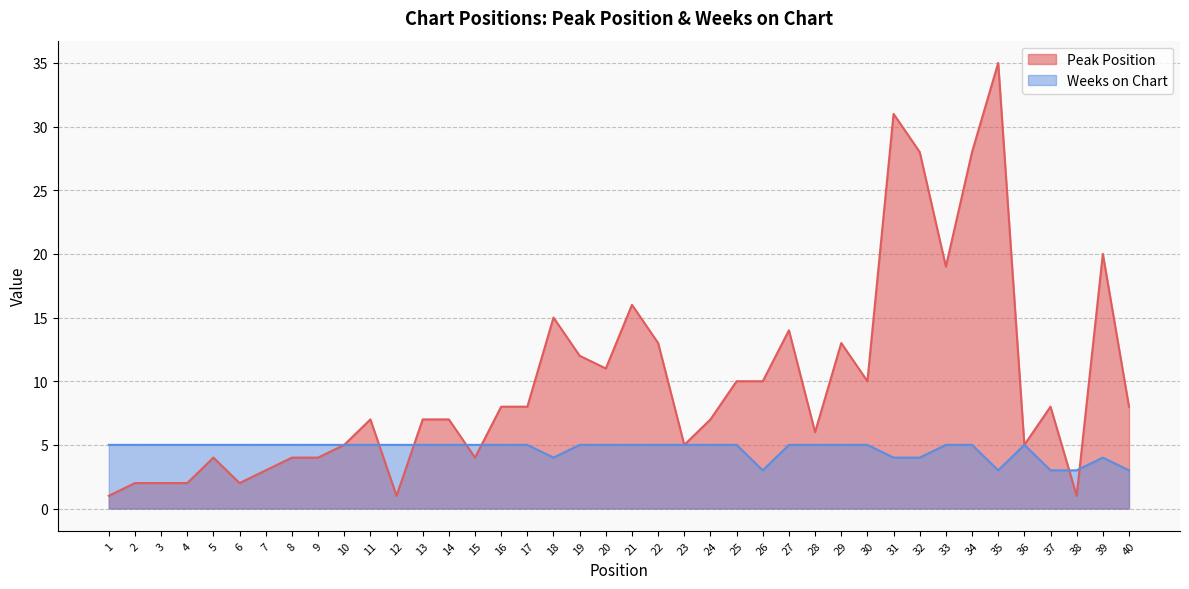

Between 3 and 10, which series saw the biggest shift?

Peak Position